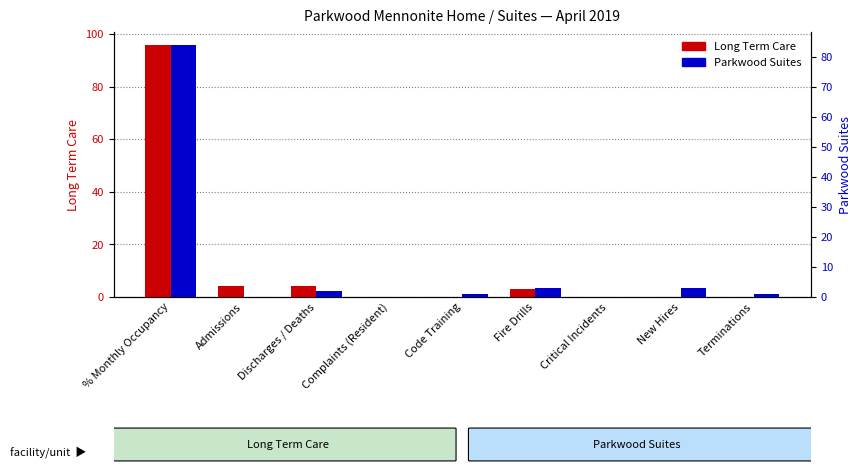

What is the difference between the highest and lowest values at New Hires?

3